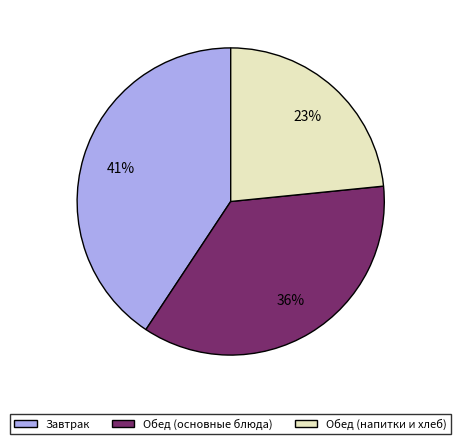

To the nearest percent, what is the average slice percentage?

33%